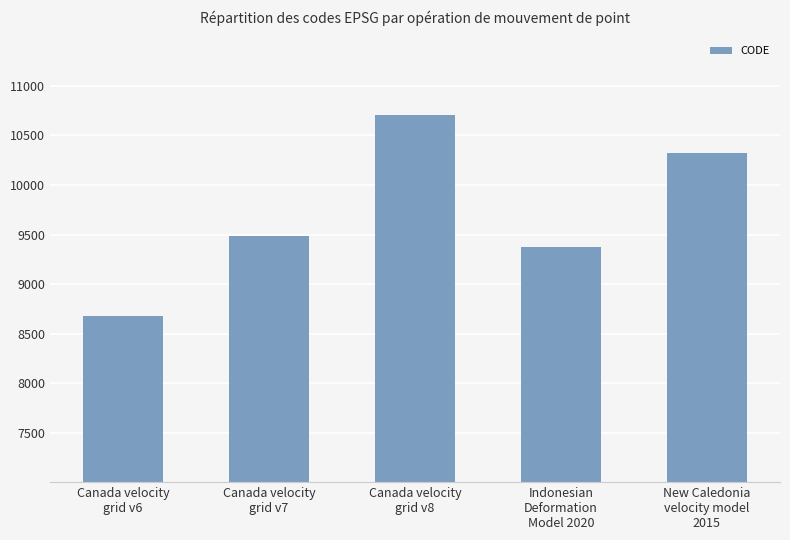

What position from the right is Canada velocity
grid v8?

3